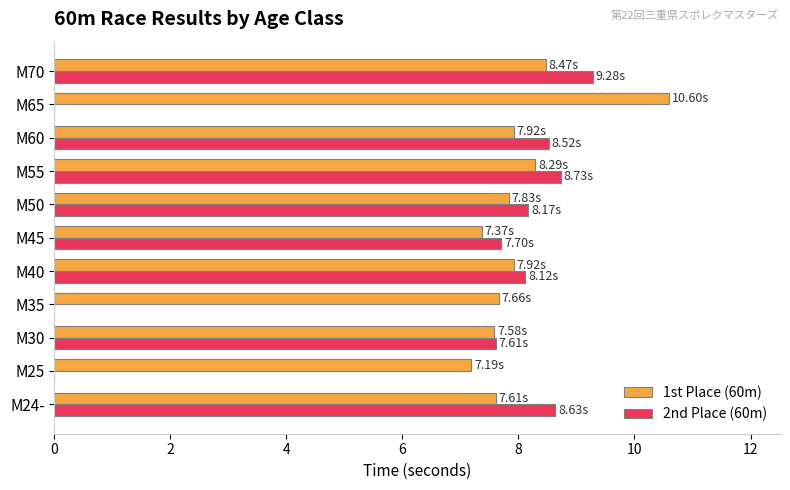

Between M35 and M40, which series saw the biggest shift?

2nd Place (60m)